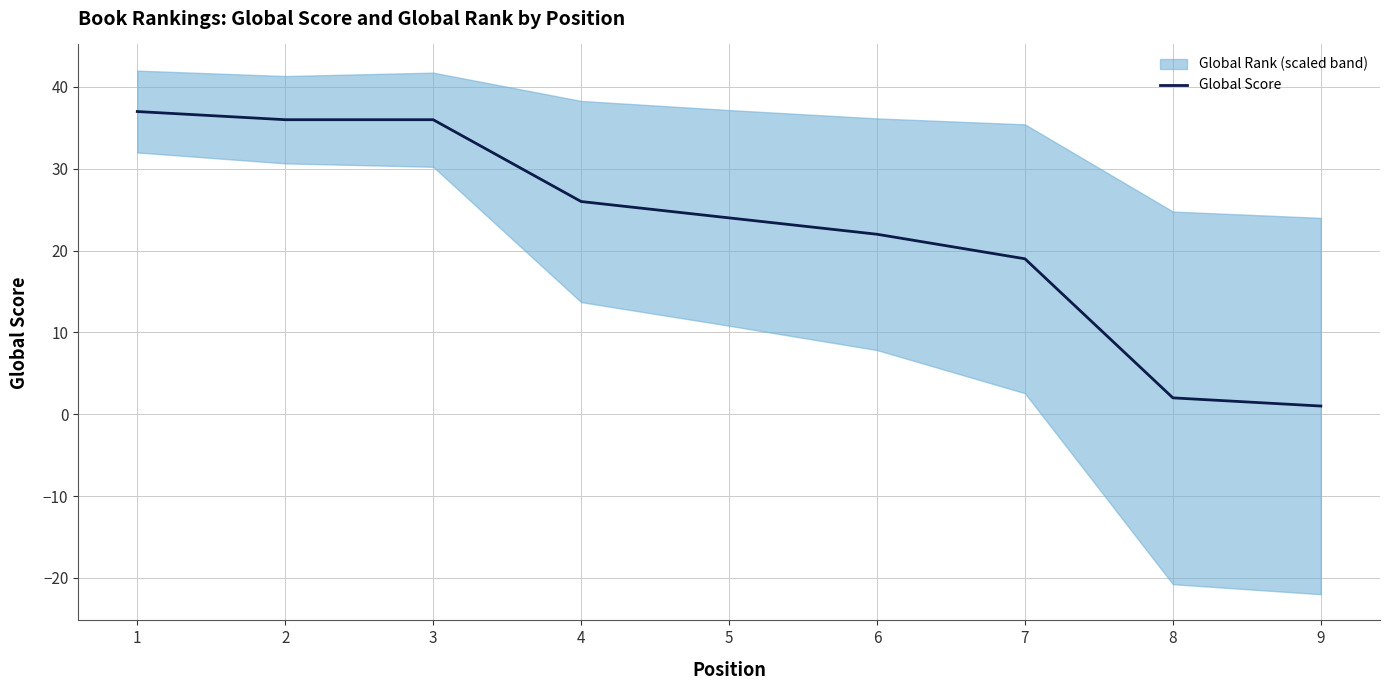

True or false: the data has more than 0 interior local peaks.

False